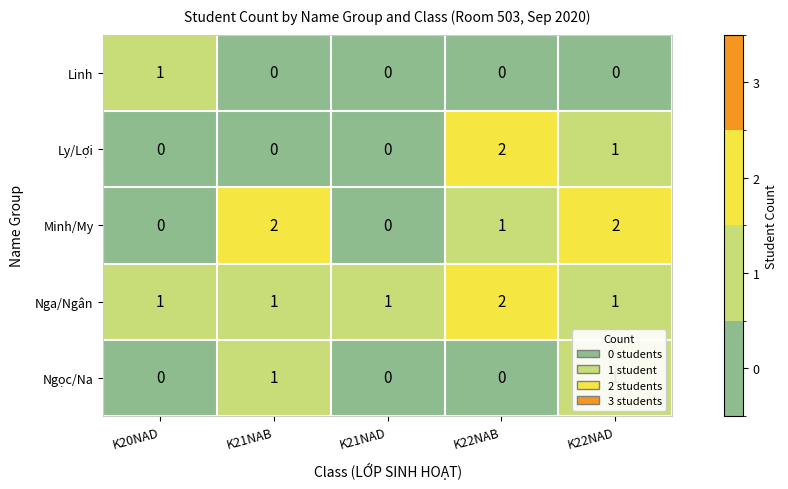

Is it true that Minh/My equals 1 at K20NAD?

False